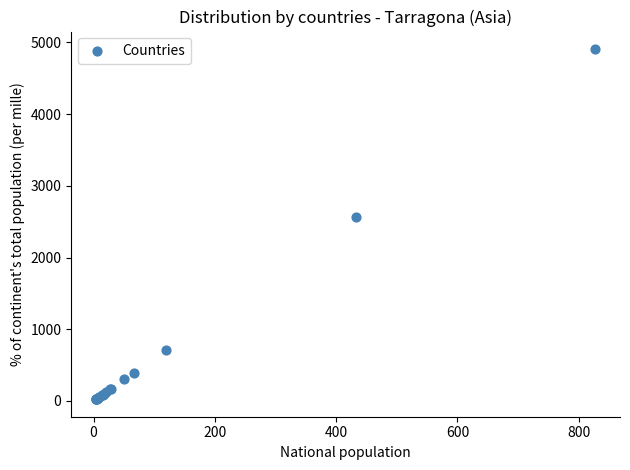

What Y value in the scatter plot is closest to 2466?

2570